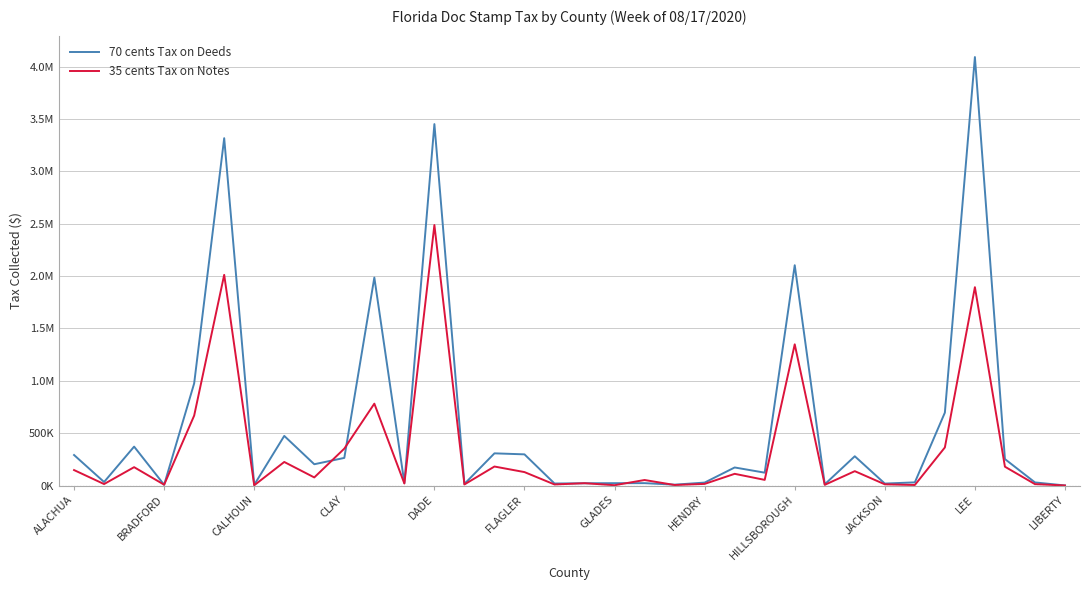

What is the lowest value of the 35 cents Tax on Notes series?

348.6